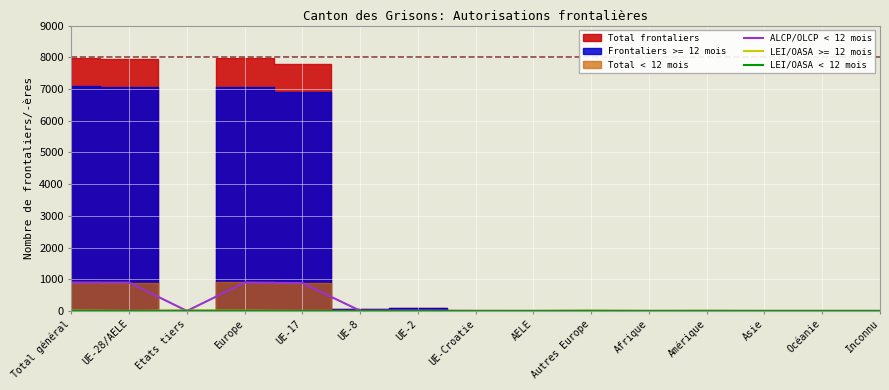

The value of ALCP/OLCP < 12 mois at Asie is 0. True or false?

True